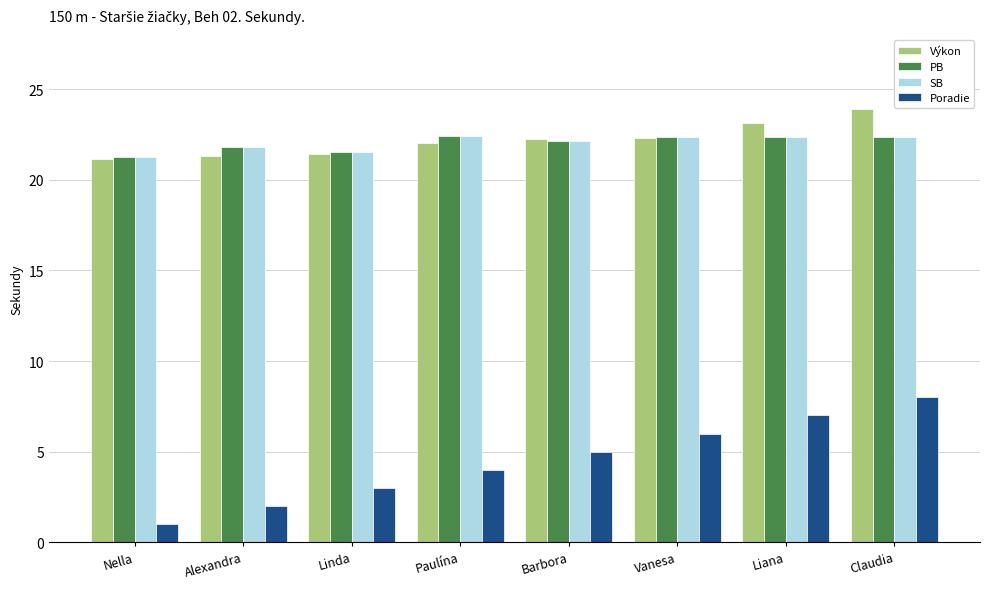

What is the difference between the Výkon values at Claudia and Liana?

0.8